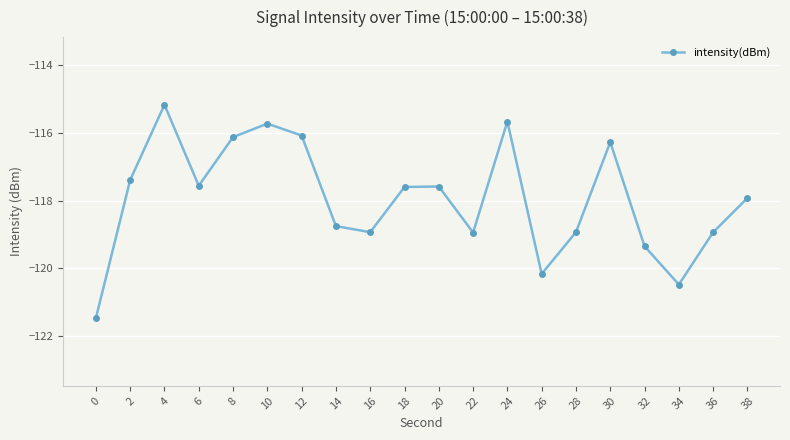

What is the value of the 15th point from the left?

-118.9